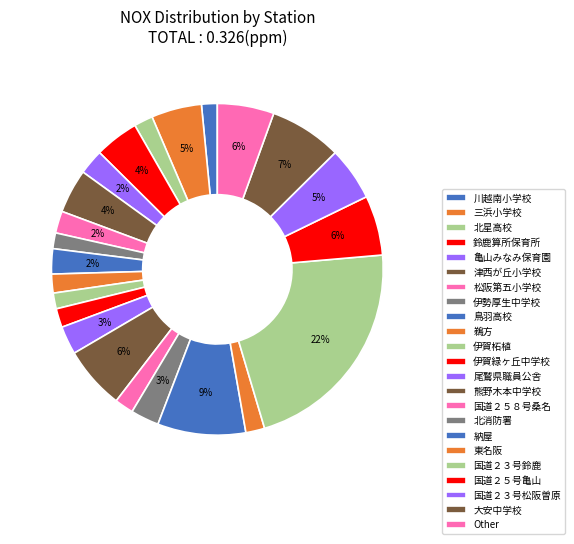

Count the number of slices in the pie.

23